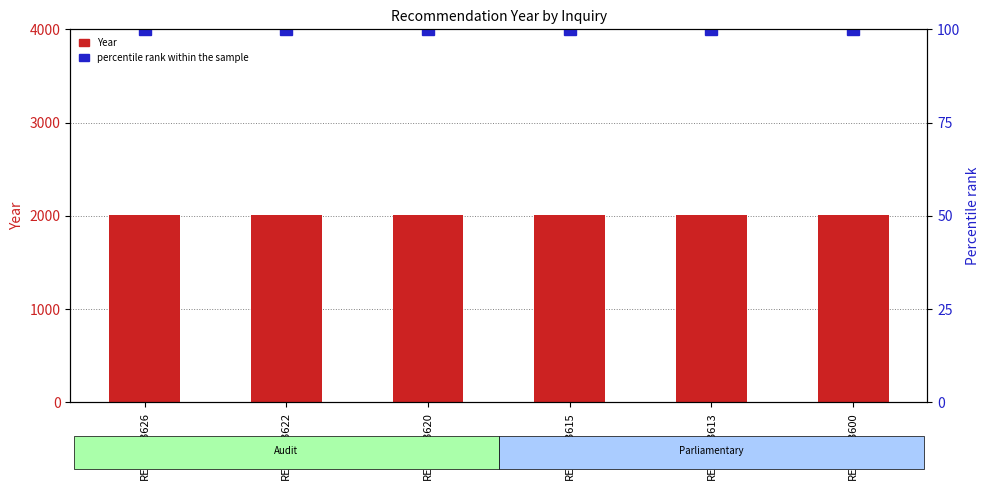

What are all the series names shown in the legend?

Year, percentile rank within the sample